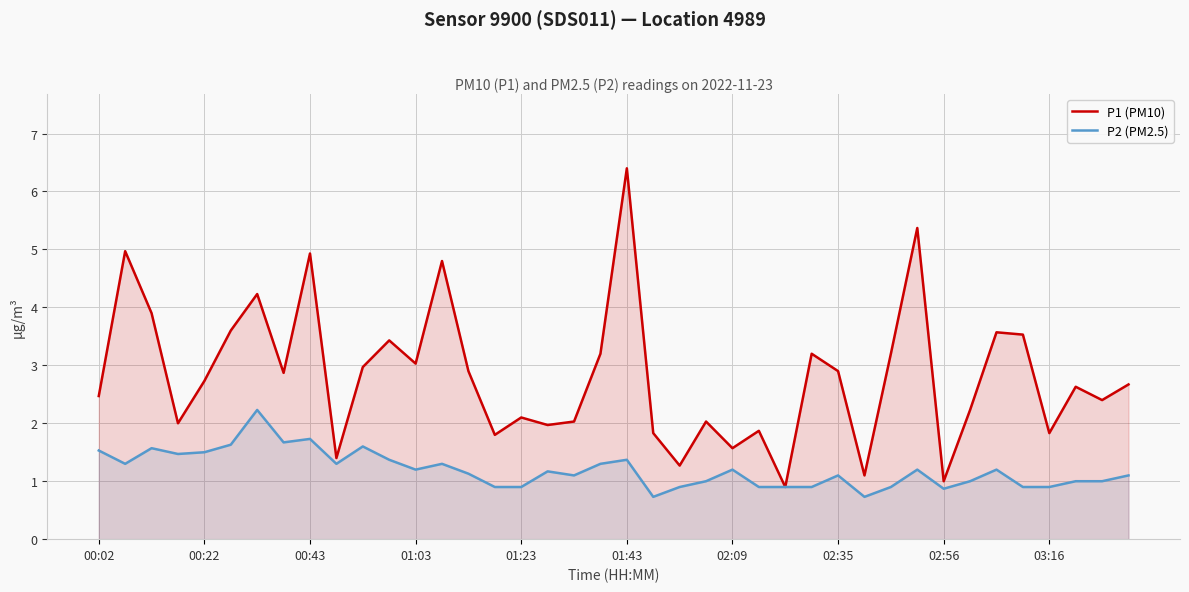

Which series has the largest total across all categories?

P1 (PM10)